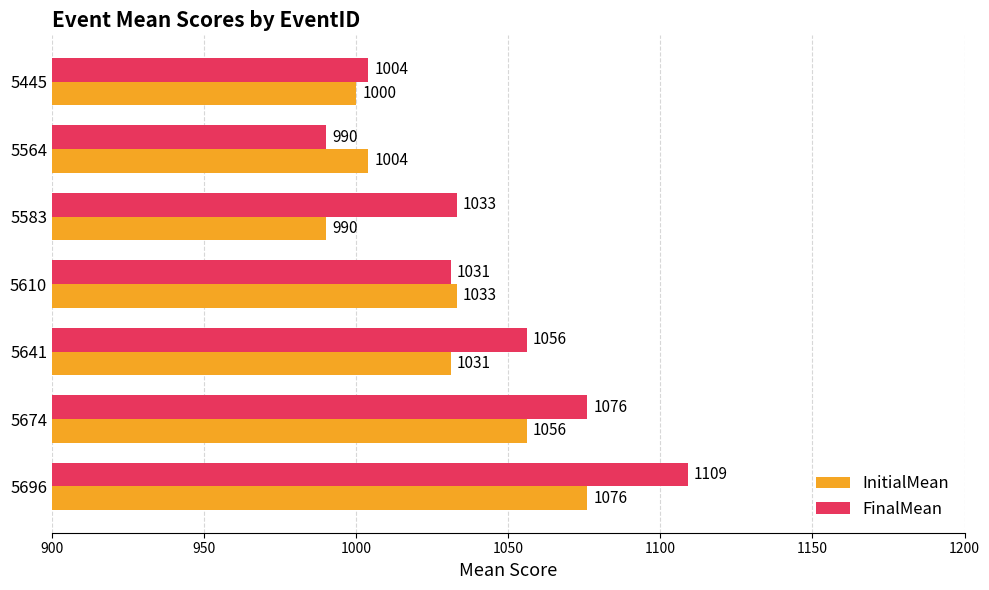

What is the total value across all series at 5445?

2004